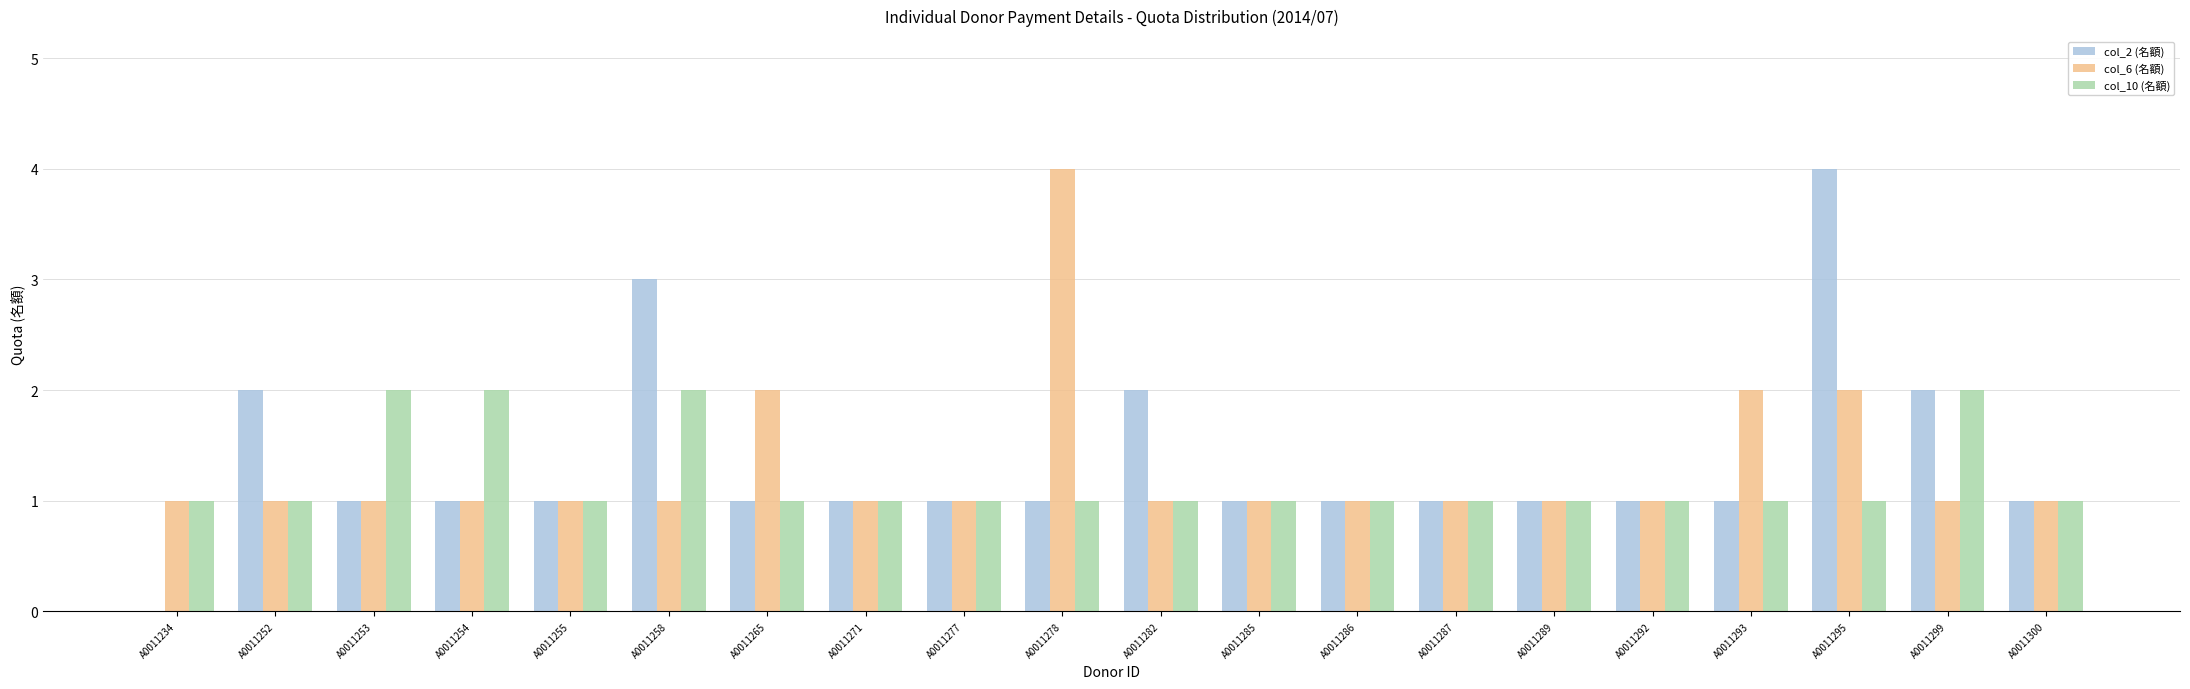

How many positive values does the col_2 (名額) series have?

19